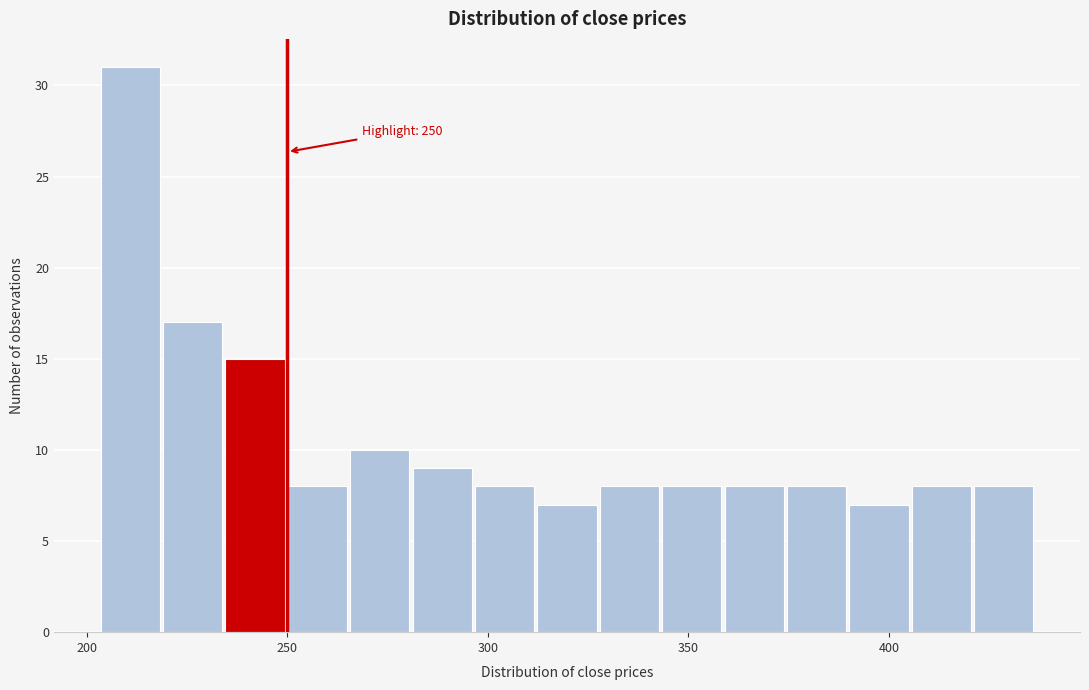

Around what value on the x-axis is the tallest bar? Give the approximate position of its centre, as read against the axis.

210